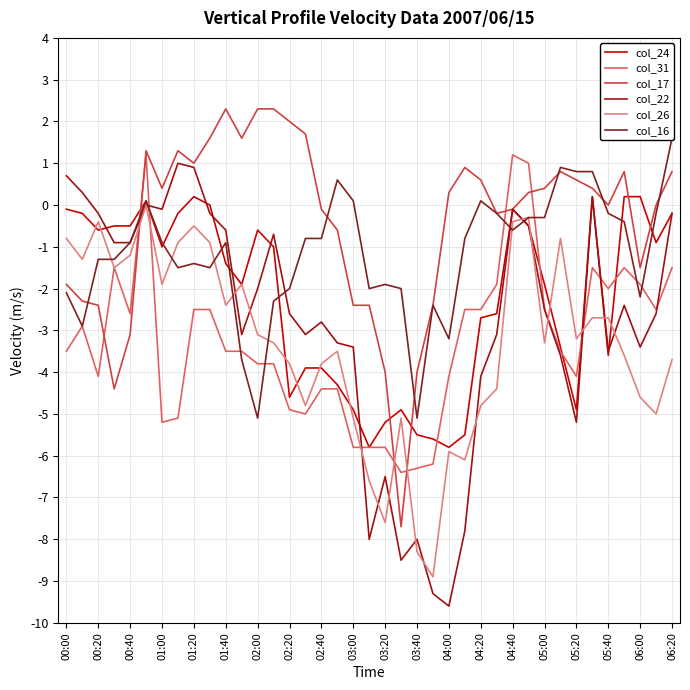

Where does the col_24 series first go above -1?

00:00